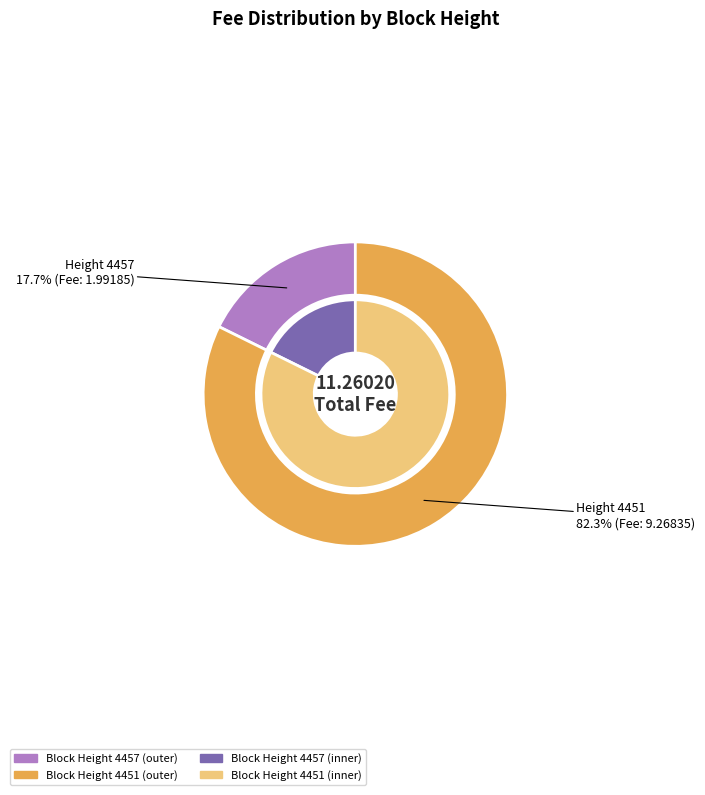

What percentage do 4457 and 4451 together represent?

100.0%